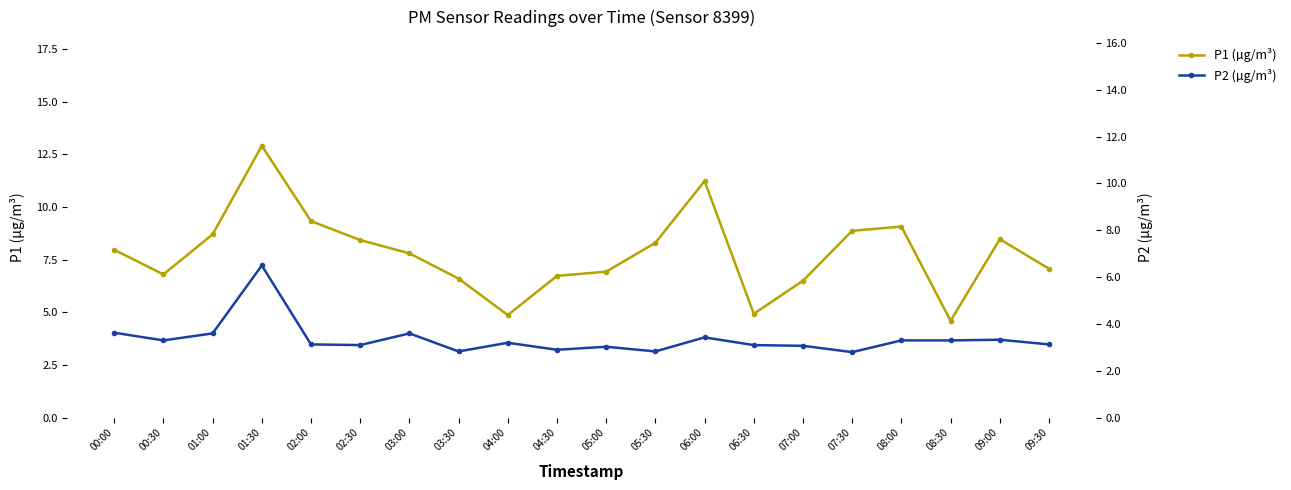

What is the difference between the P1 (µg/m³) values at 08:30 and 05:00?

2.3